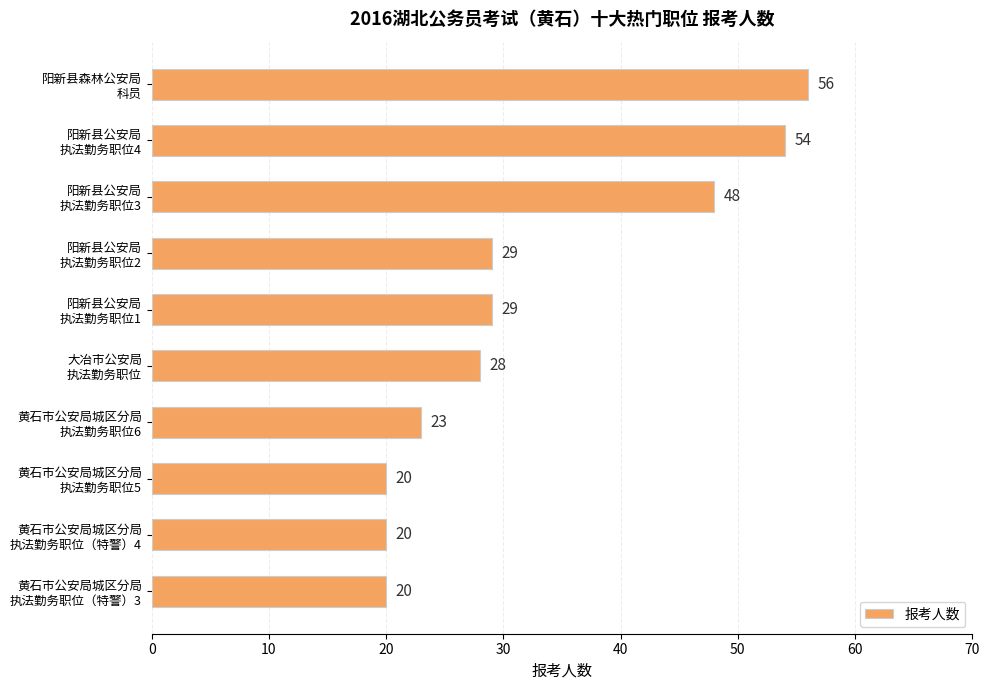

Reading bottom to top, what are all the values shown in this chart?

20	20	20	23	28	29	29	48	54	56